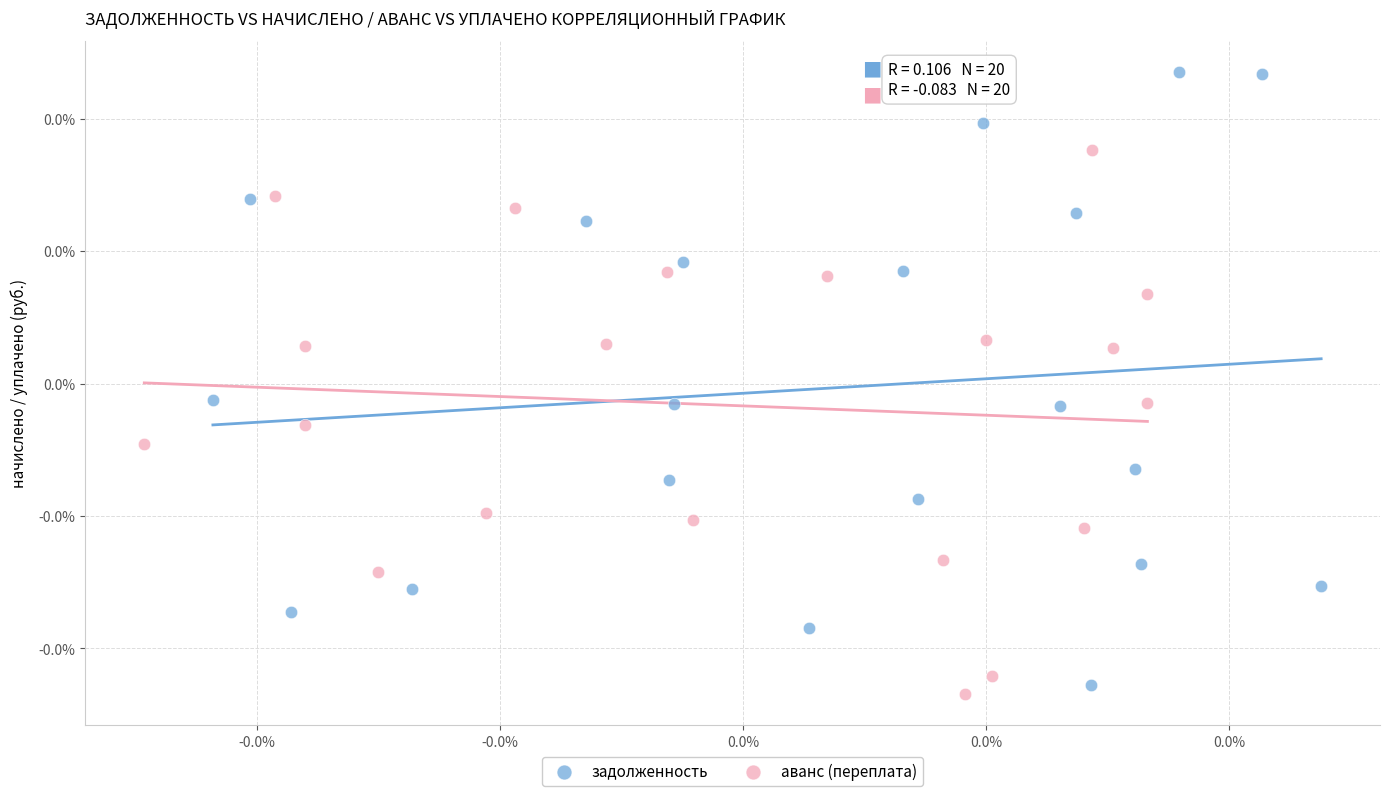

Which series contains the lowest Y value?

аванс (переплата)